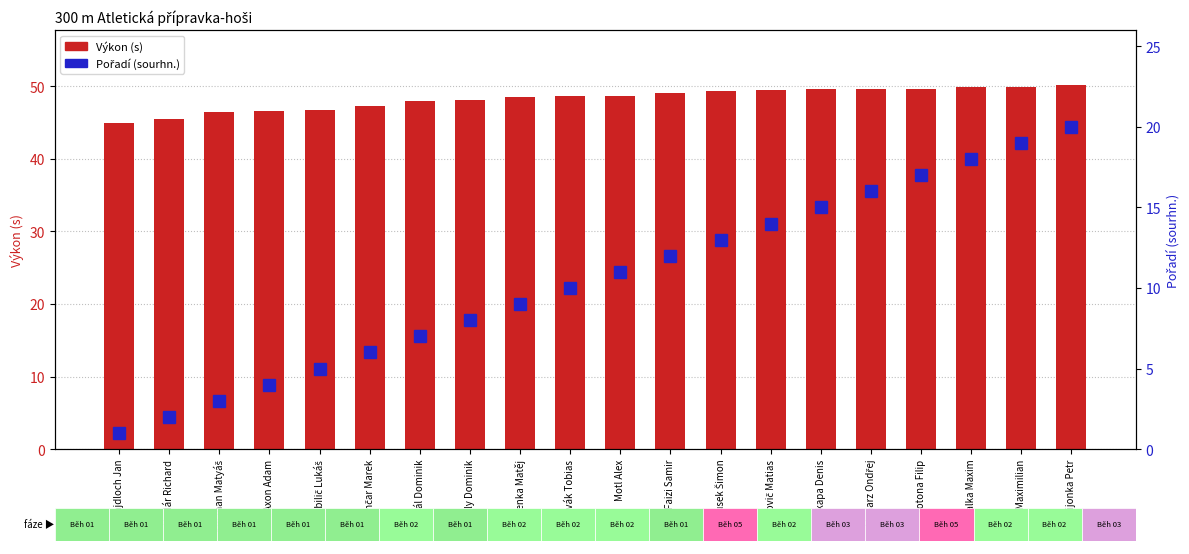

How many groups of bars are there?

20